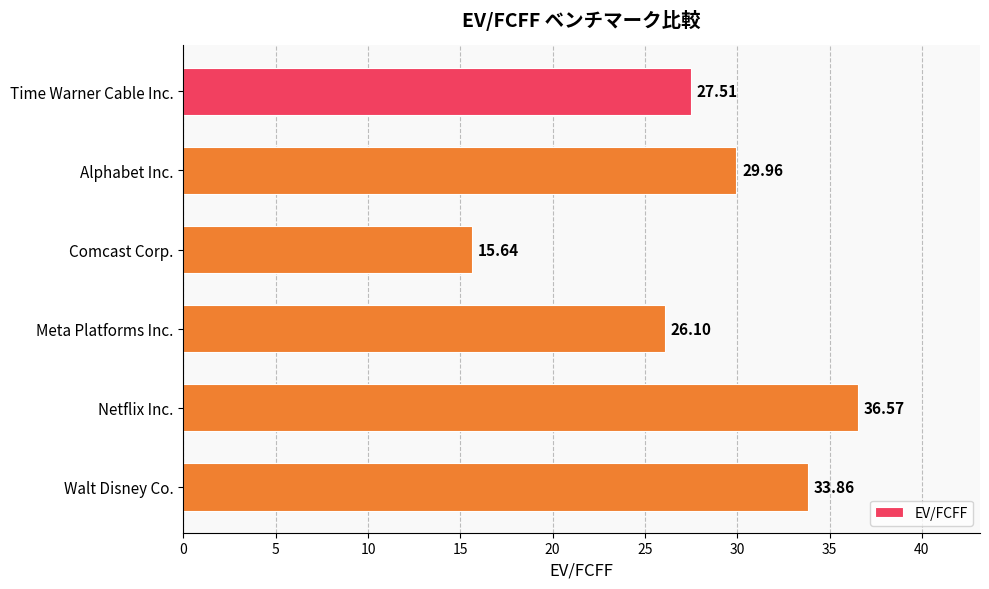

What is the average value?

28.3